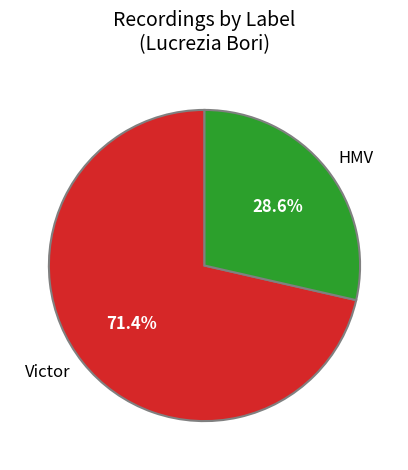

Which slice represents more than half of the pie?

Victor